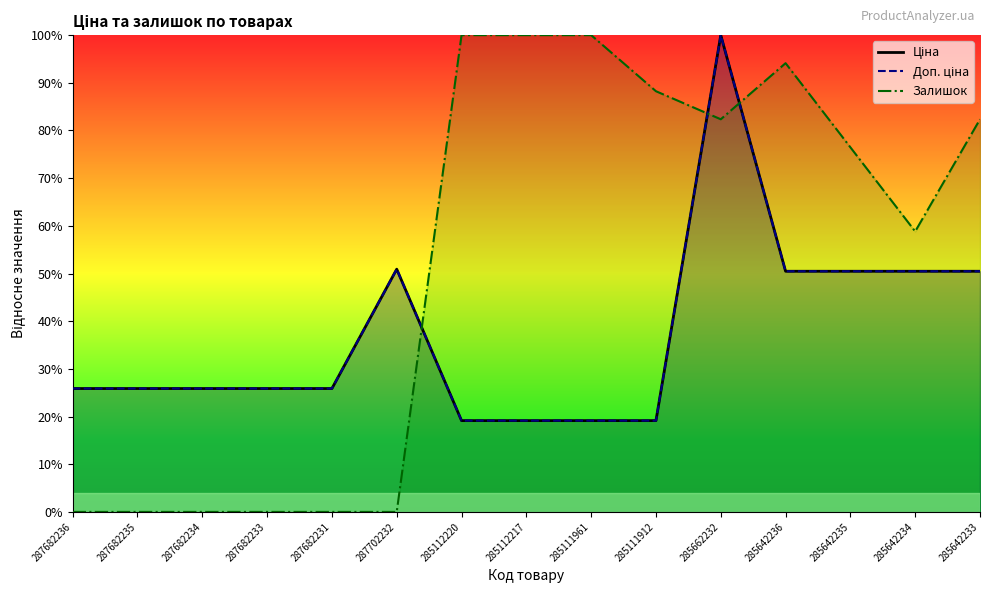

How many lines are shown in the chart?

3